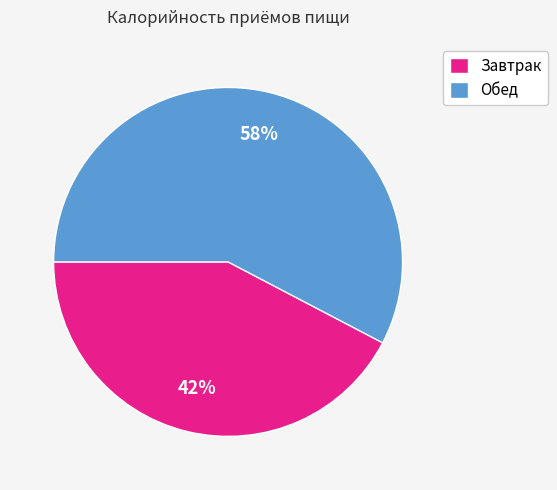

Is it true that Обед is 47% of the pie?

False